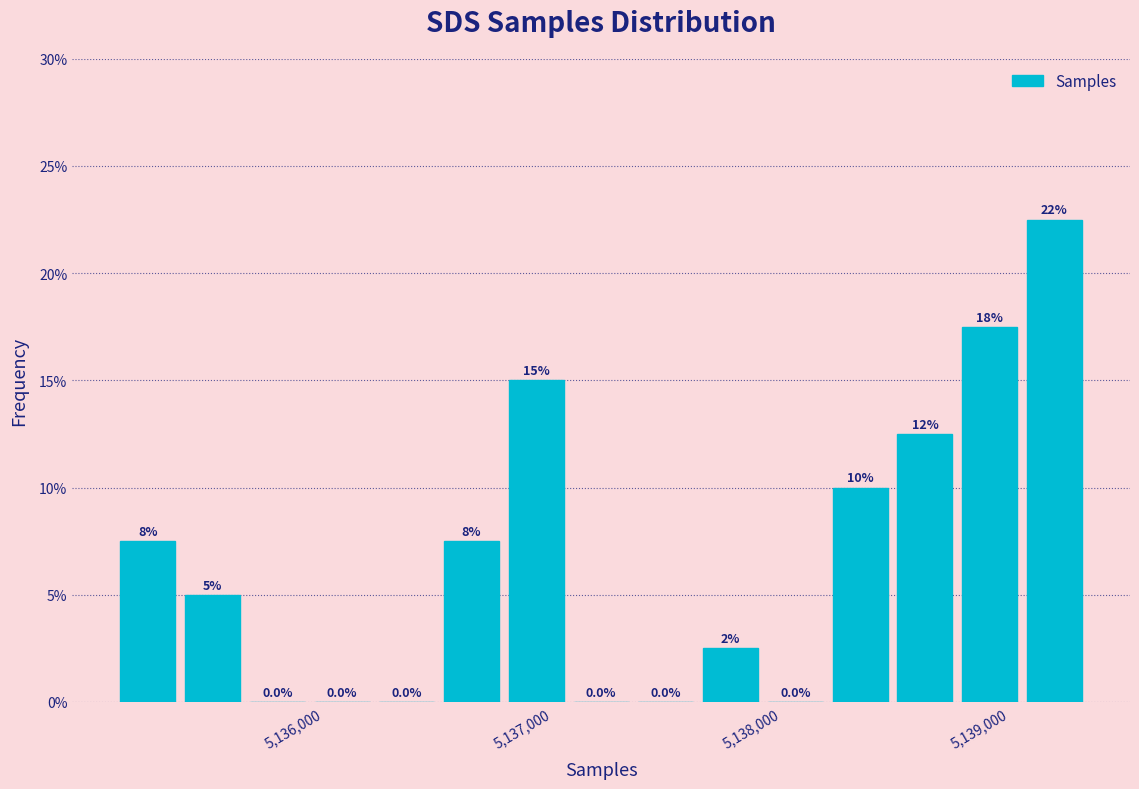

Read against the x-axis, roughly where is the centre of the tallest bar?

5139300